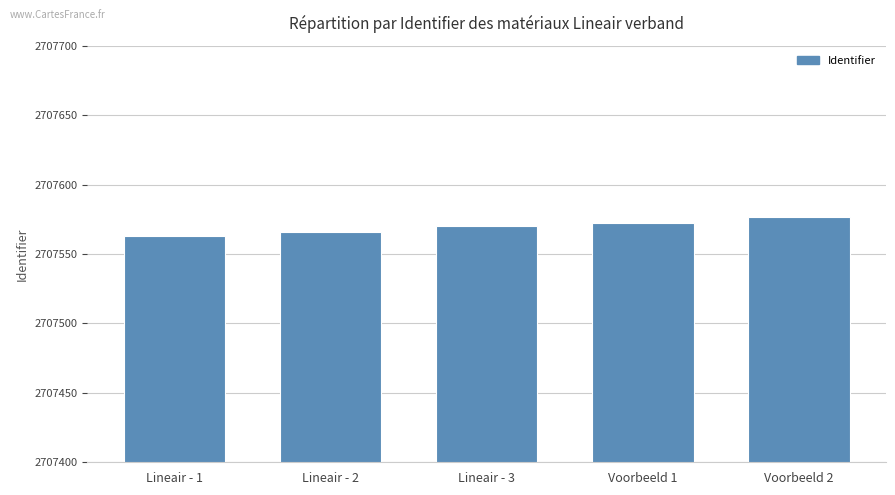

How many values are between 2707566 and 2707572?

3